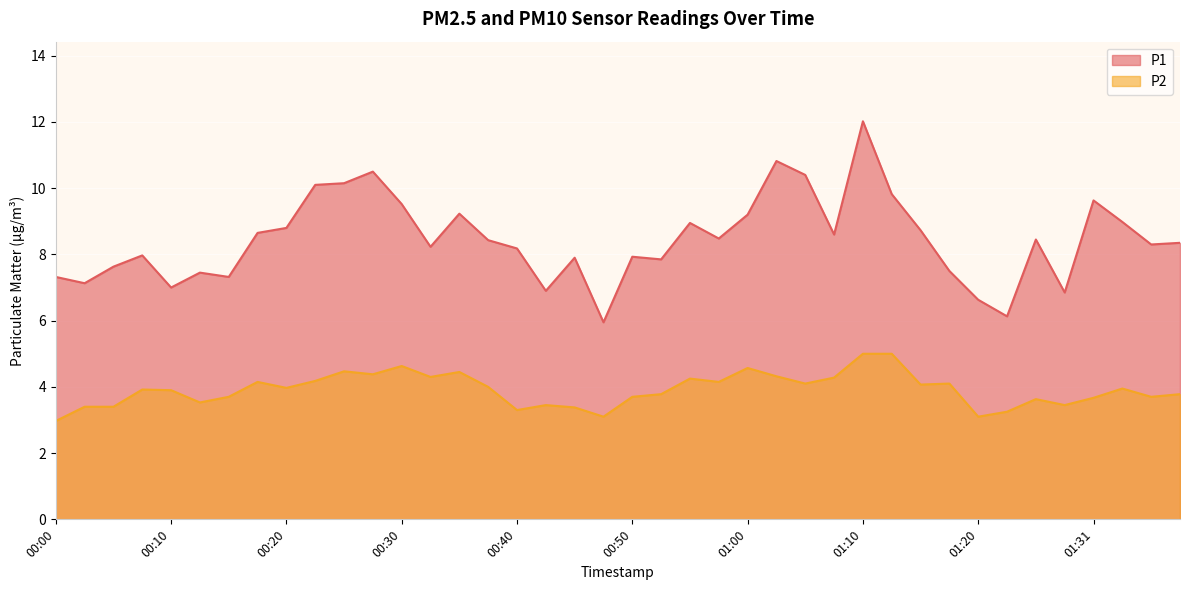

What are all the series names shown in the legend?

P1, P2